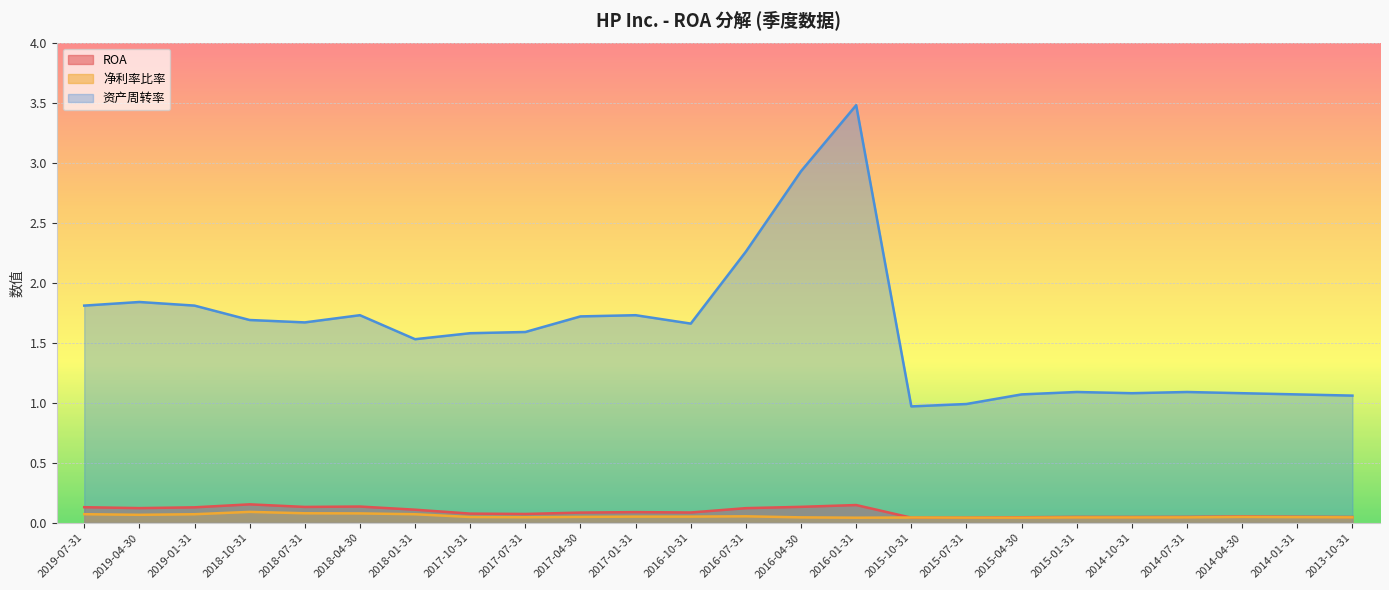

Which series has the largest total across all categories?

资产周转率